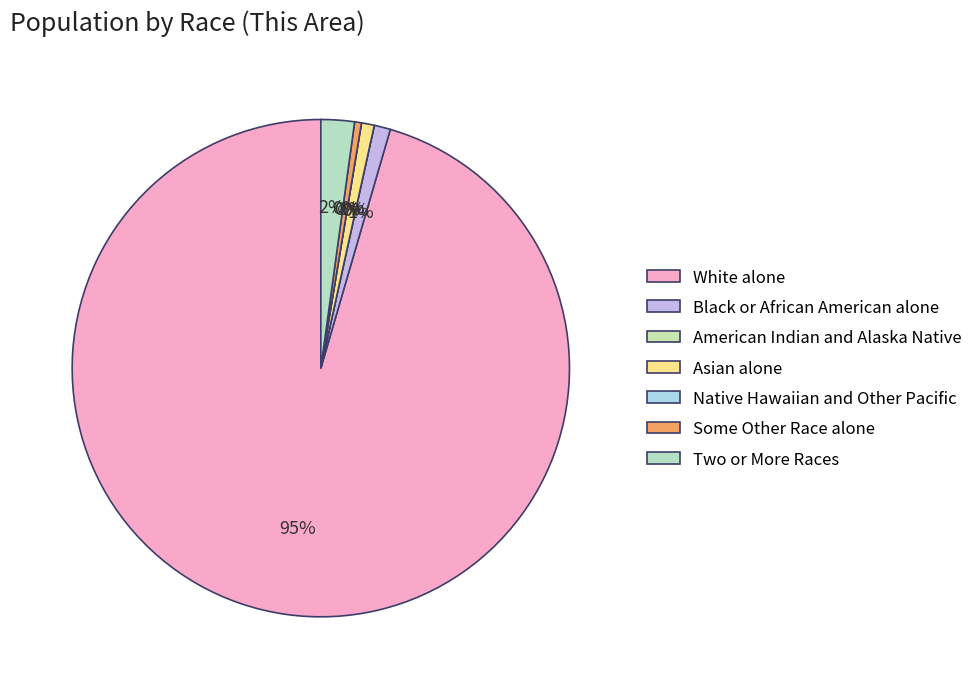

True or false: Native Hawaiian and Other Pacific accounts for 9% of the total.

False